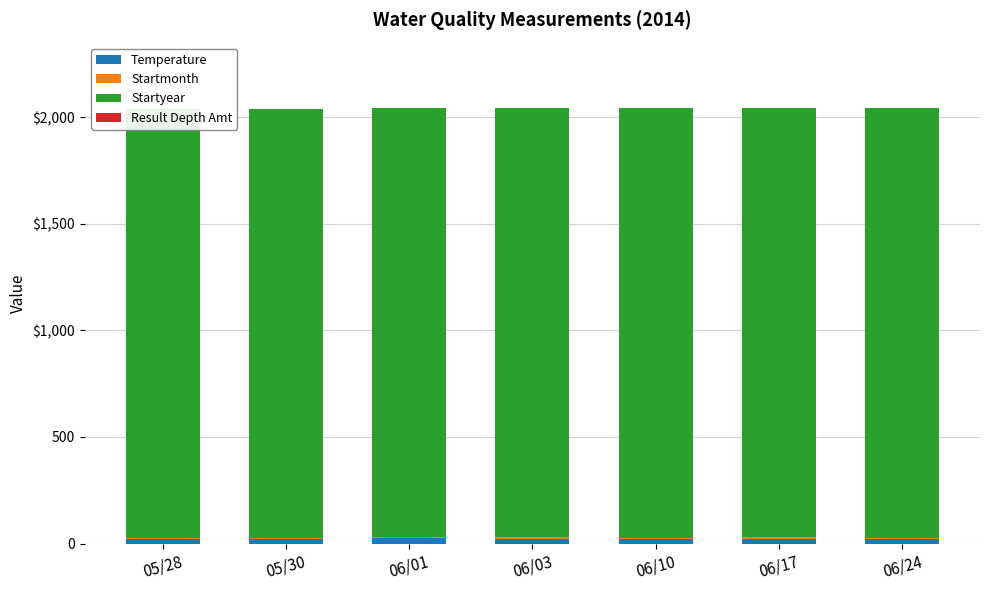

At which category is the sum across all series the highest?

06/01